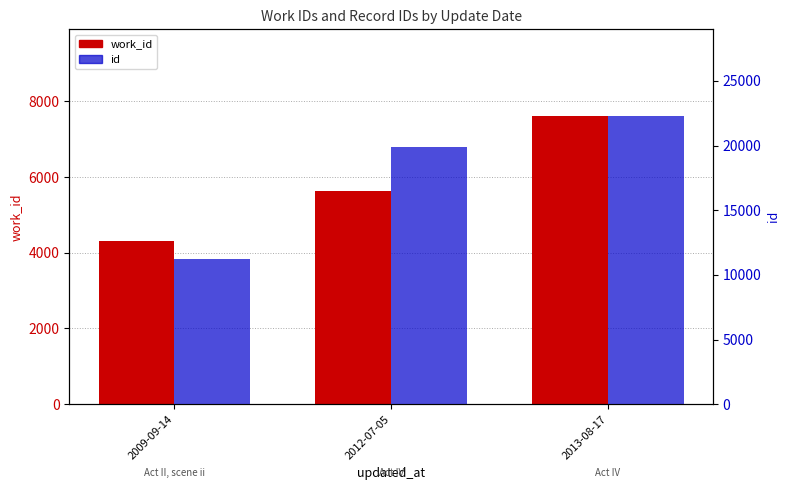

Reading left to right, extract all data points from this chart.

work_id: 2009-09-14=4321	2012-07-05=5638	2013-08-17=7619
id: 2009-09-14=11267	2012-07-05=19872	2013-08-17=22303